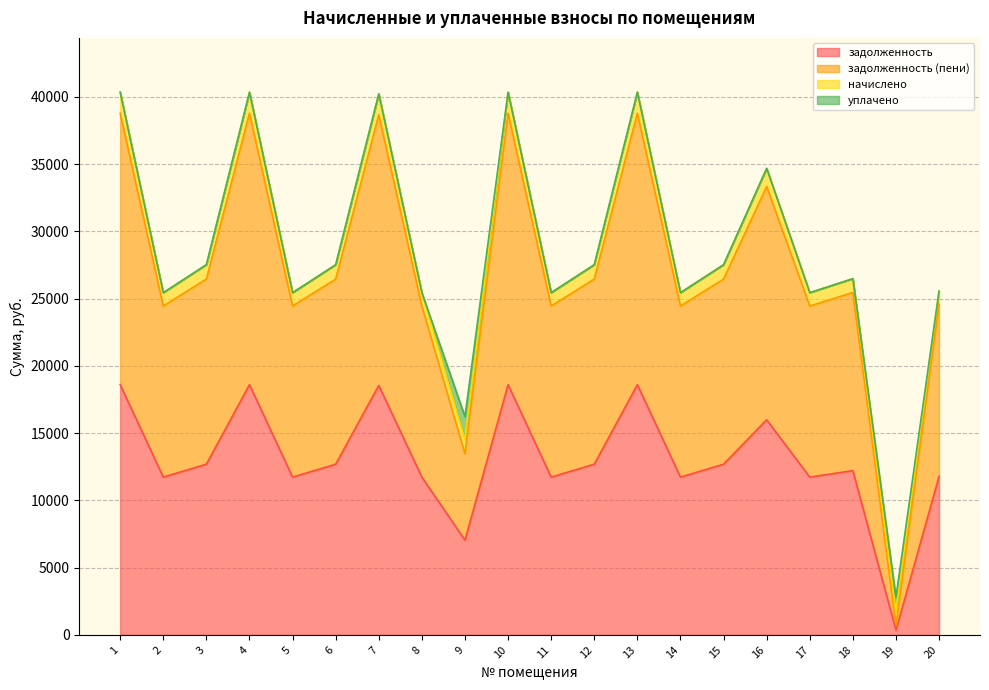

At which category is the sum across all series the highest?

1